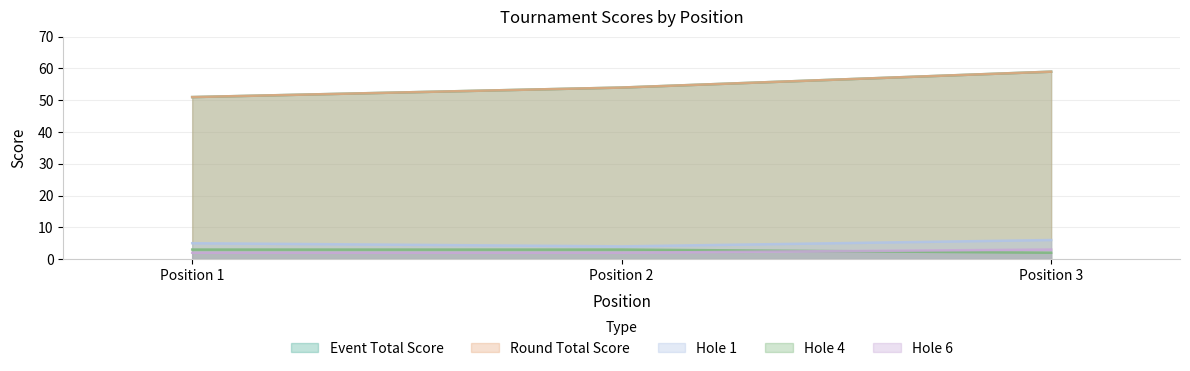

Reading left to right, extract all data points from this chart.

event_total_score: Position 1=51	Position 2=54	Position 3=59
round_total_score: Position 1=51	Position 2=54	Position 3=59
hole_1: Position 1=5	Position 2=4	Position 3=6
hole_4: Position 1=3	Position 2=3	Position 3=2
hole_6: Position 1=2	Position 2=2	Position 3=3